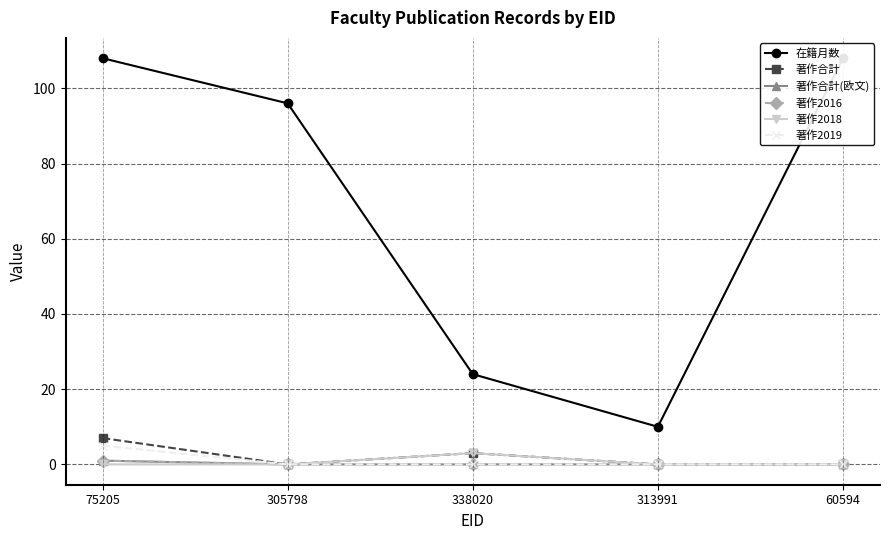

What position from the right is 75205?

5